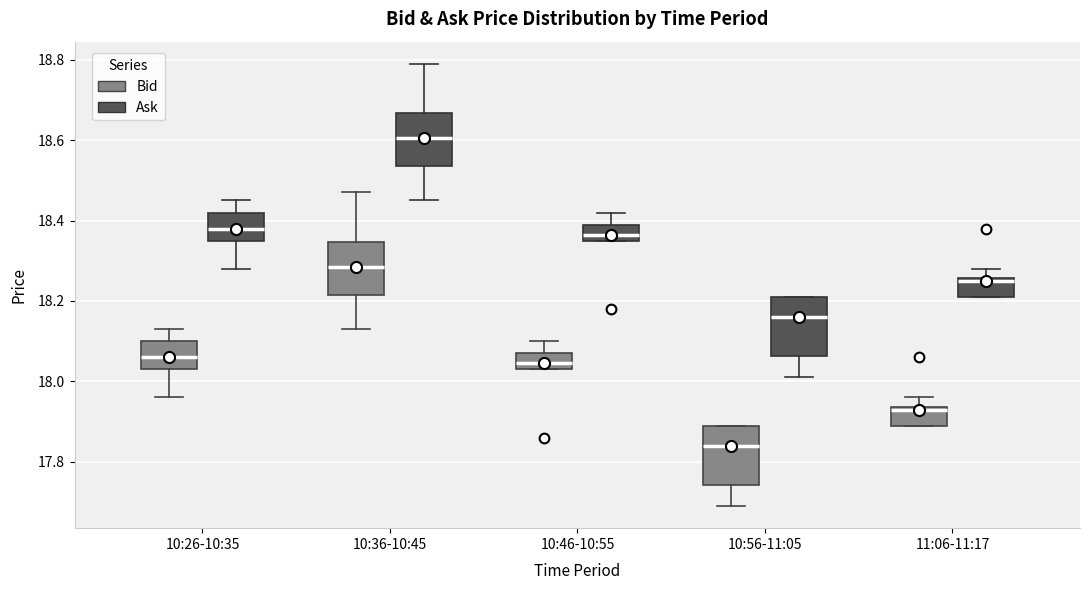

Which box has the highest median line?

10:36-10:45 (Ask)